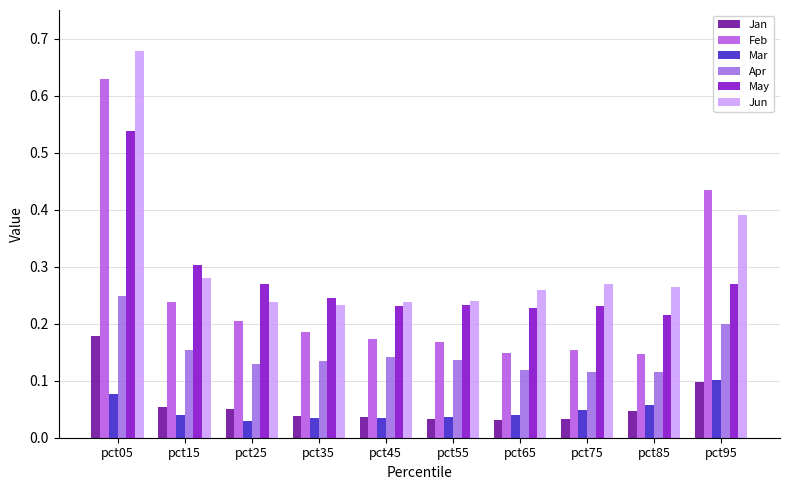

What are all the series names shown in the legend?

Jan, Feb, Mar, Apr, May, Jun